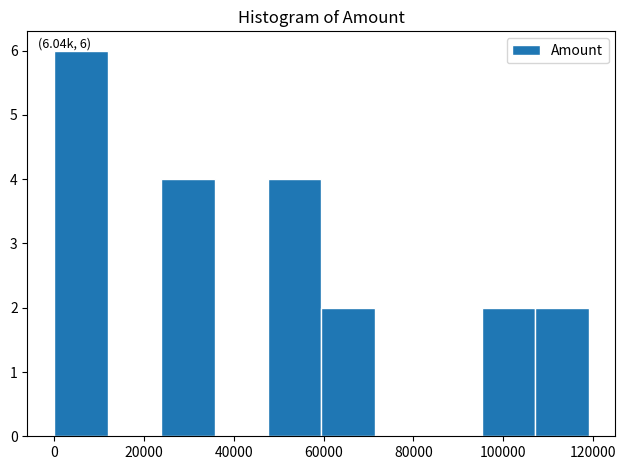

Over which range of the x-axis is the bar tallest?

0 to 12000